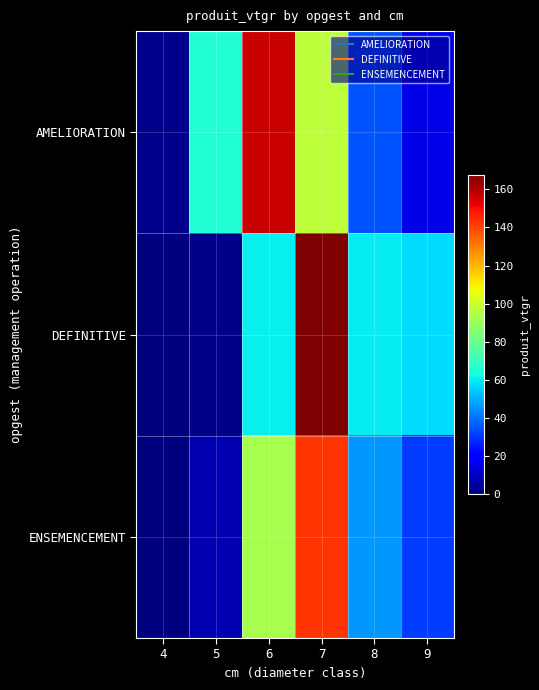

What is the spread (max minus min) of values at 5?

63.9